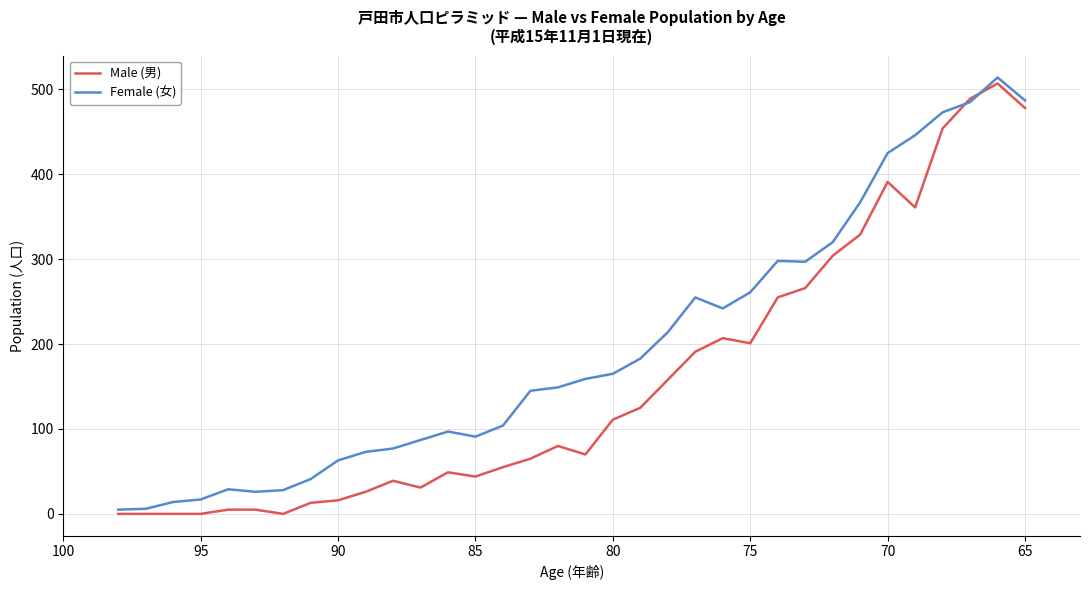

In Female (女), how many points are higher than both neighbors (excluding endpoints)?

5